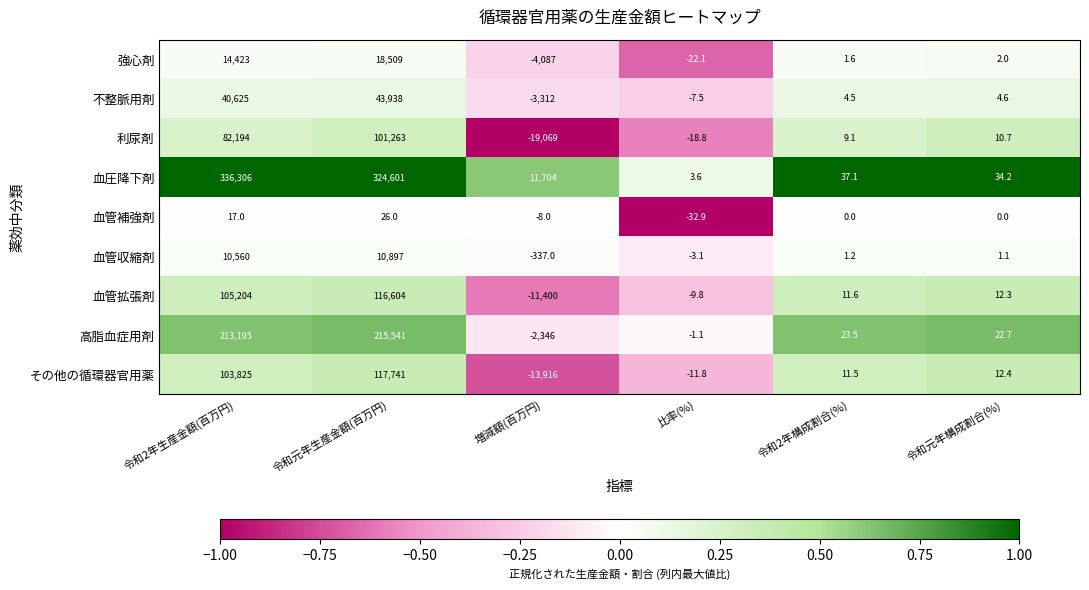

Which series has the largest range (max minus min)?

血圧降下剤